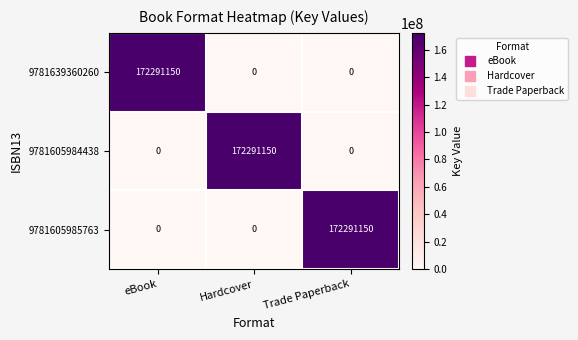

True or false: 9781639360260 has a value of 81150493 at eBook.

False